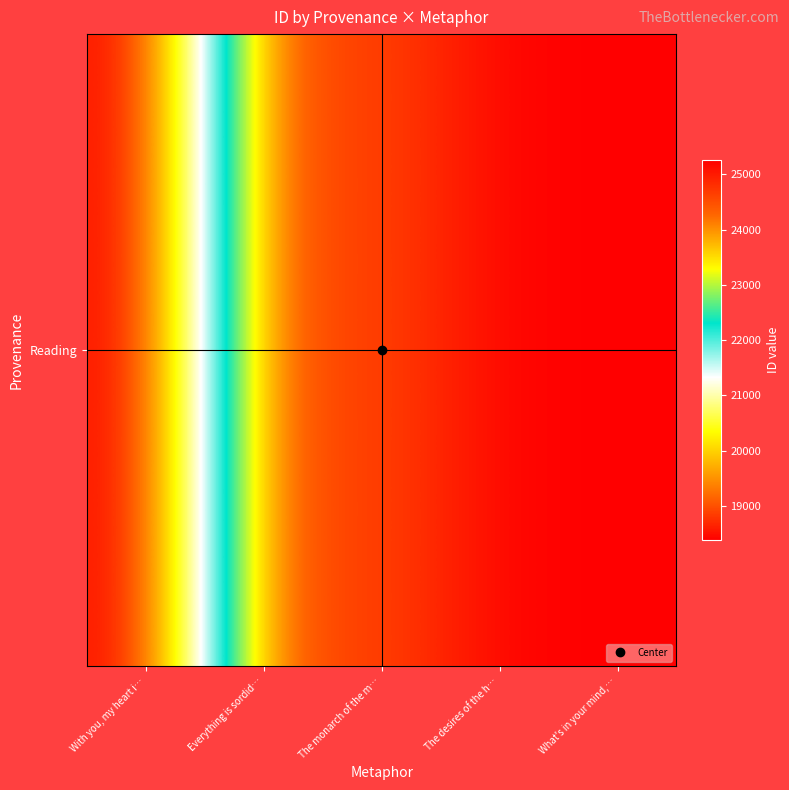

At which category does the chart reach its minimum across all series?

With you, my heart i…